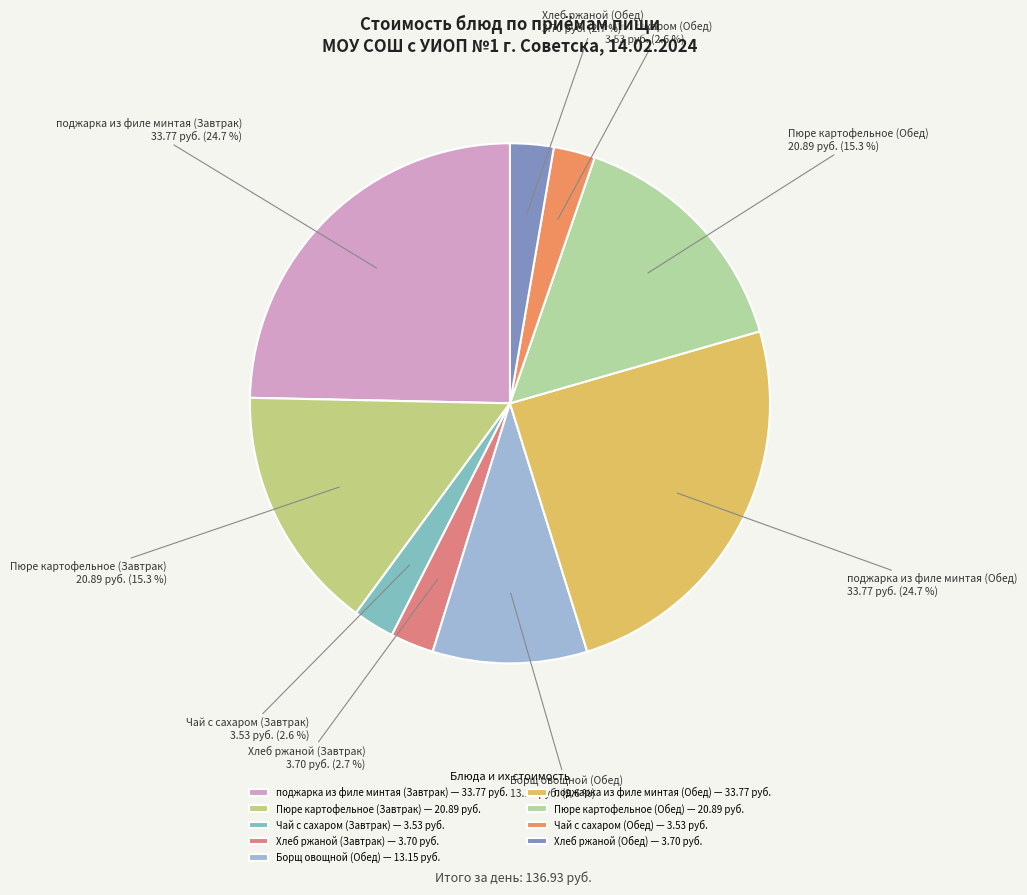

What percentage is NOT represented by поджарка из филе минтая (Завтрак)?

75.3%